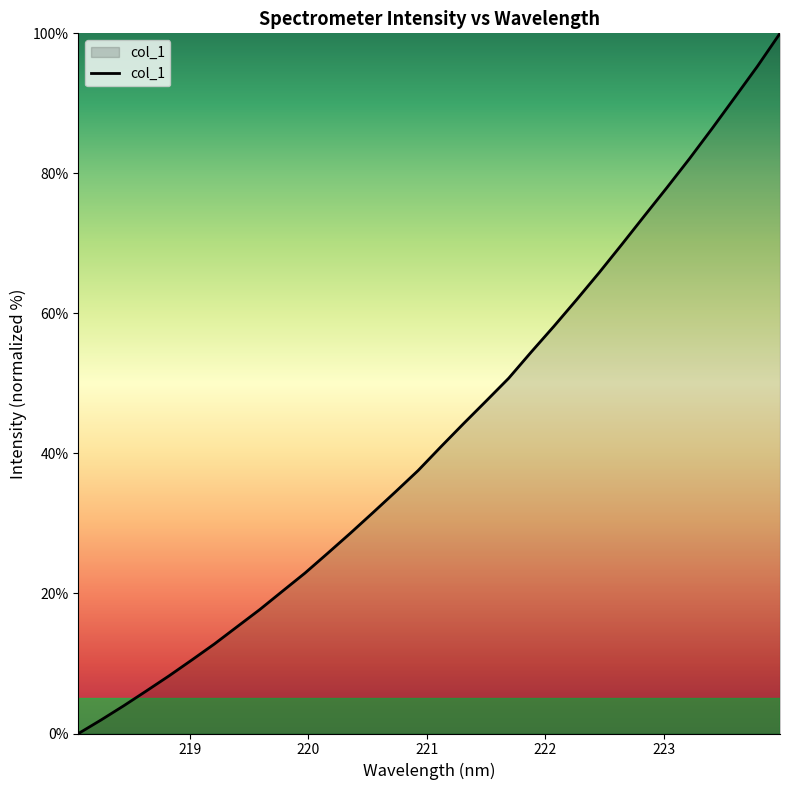

What is the greatest value displayed?

100.0